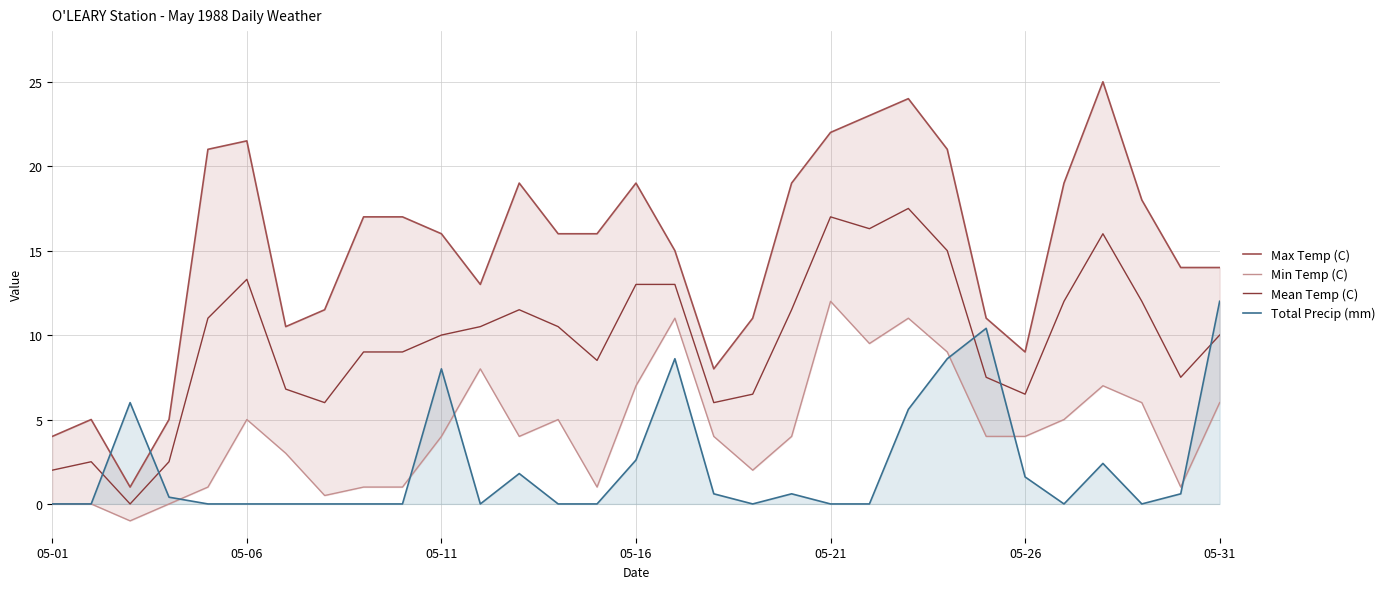

How many lines are shown in the chart?

4